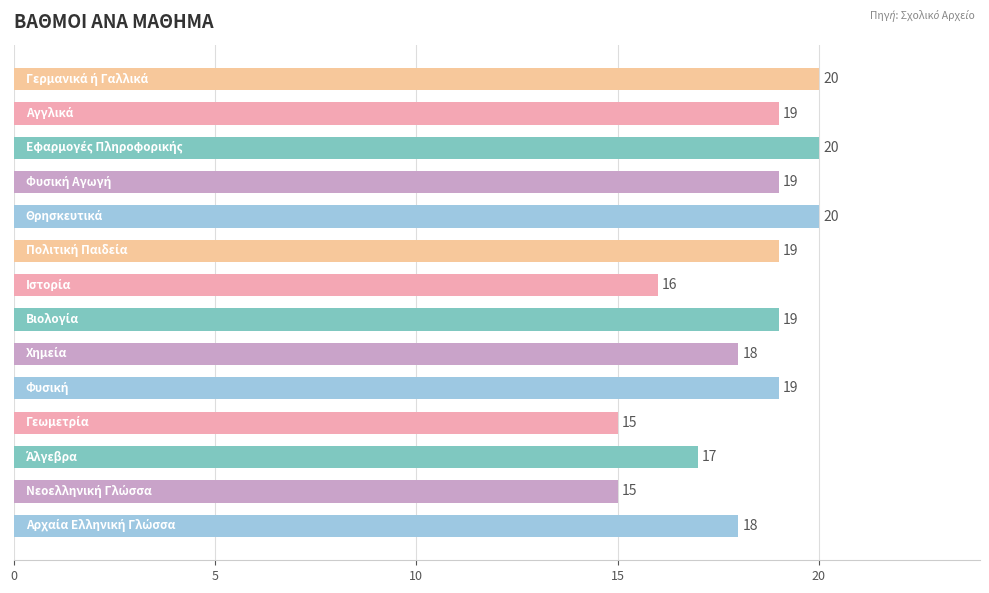

How many distinct data groups are displayed?

1